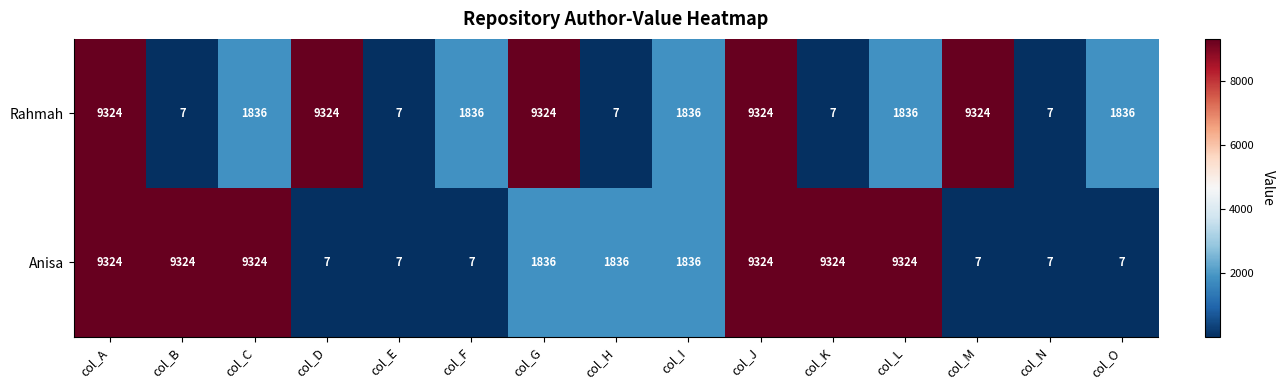

The value of Anisa at col_A is 5607. True or false?

False